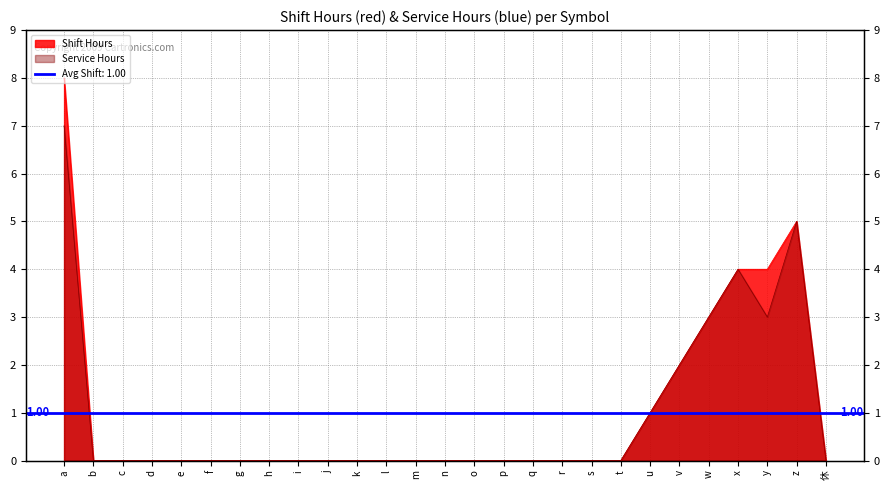

At how many categories does at least one series exceed 6?

1